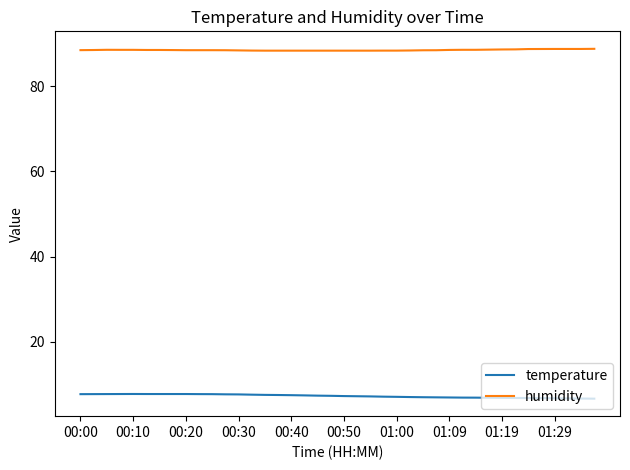

Rank the series by their maximum value, from highest to lowest.

humidity, temperature